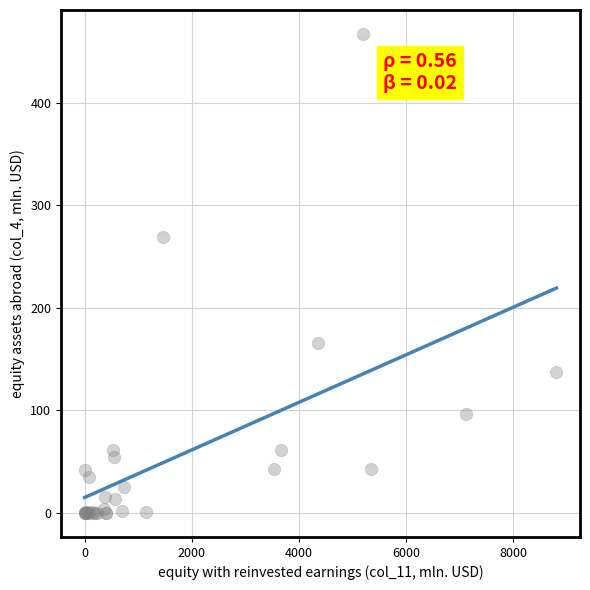

What Y value in the scatter plot is closest to 233?

269.4